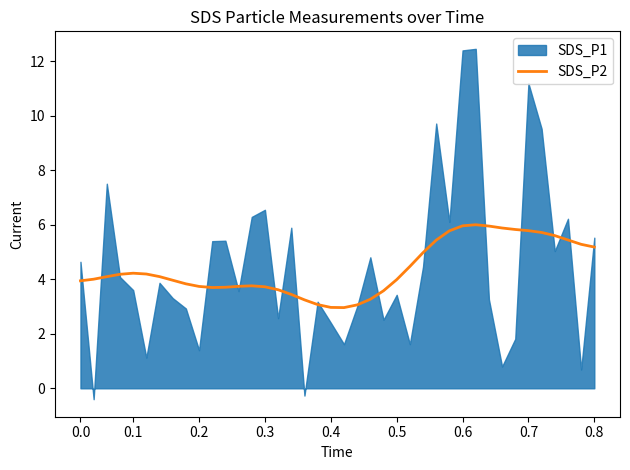

The SDS_P2 series shows 3.9 at 0.0. True or false?

True